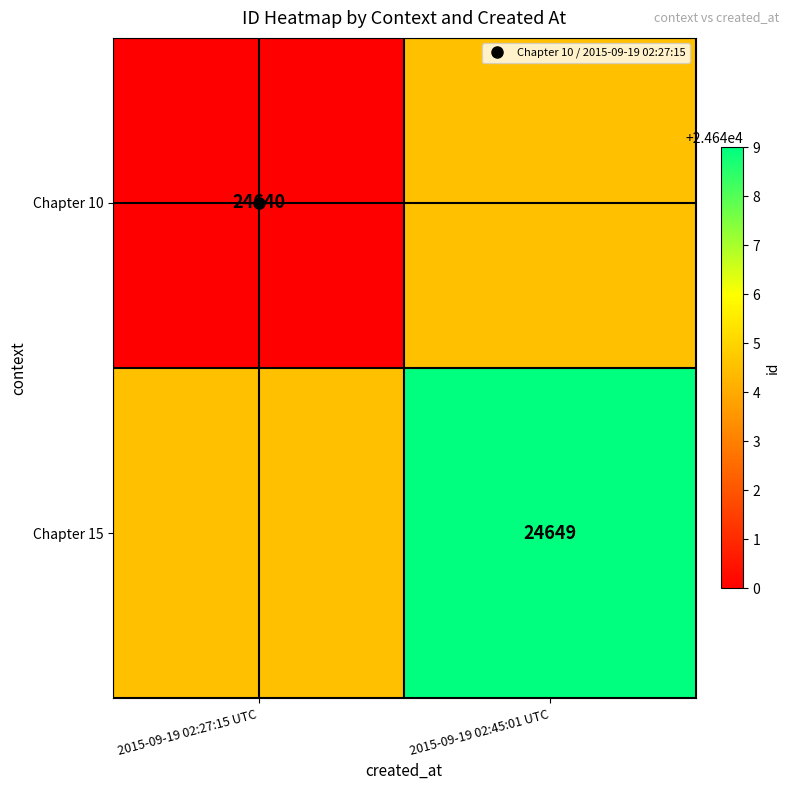

What is the sum of all Chapter 15 values?

49293.5